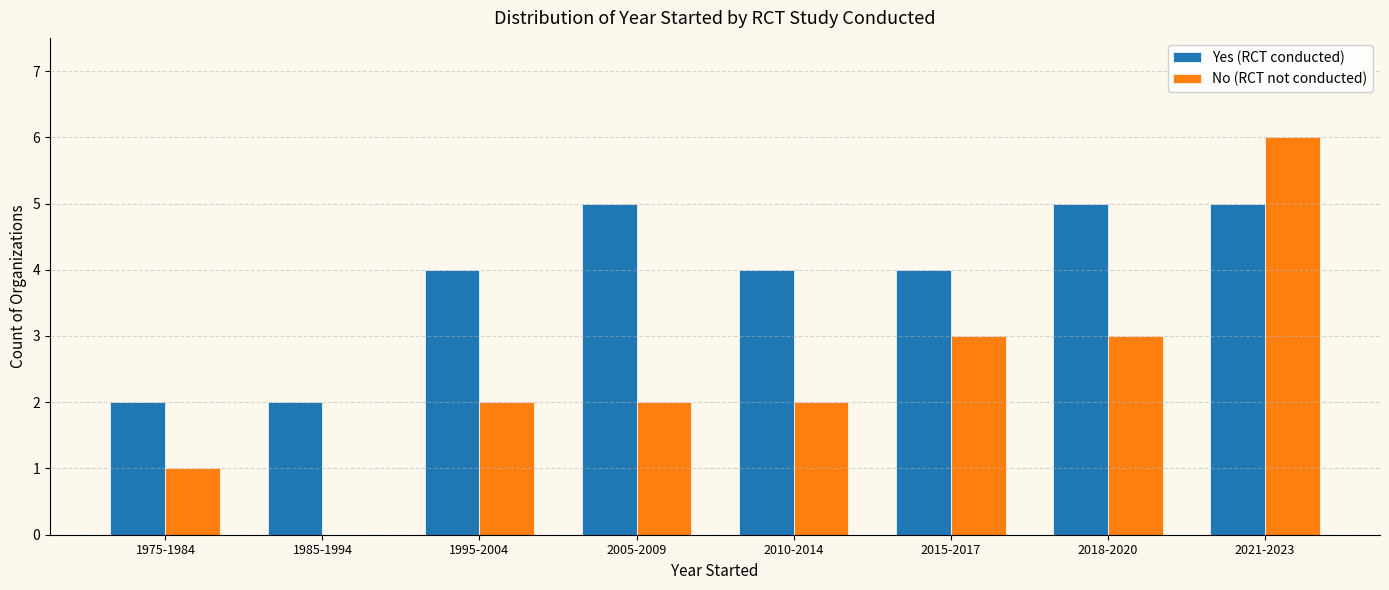

Is it true that No (RCT not conducted) equals 2 at 2021-2023?

False